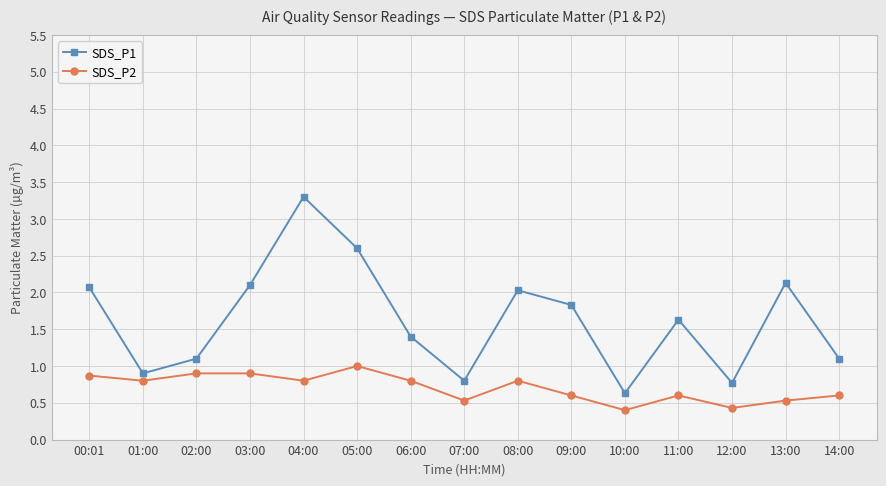

What is the spread (max minus min) of values at 07:00?

0.3